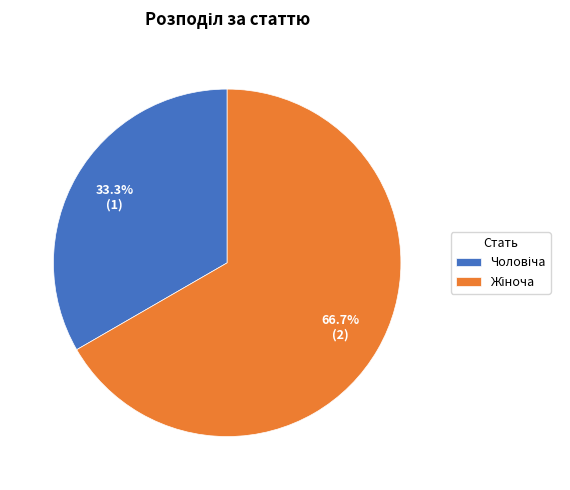

Does any single category account for the majority?

Yes